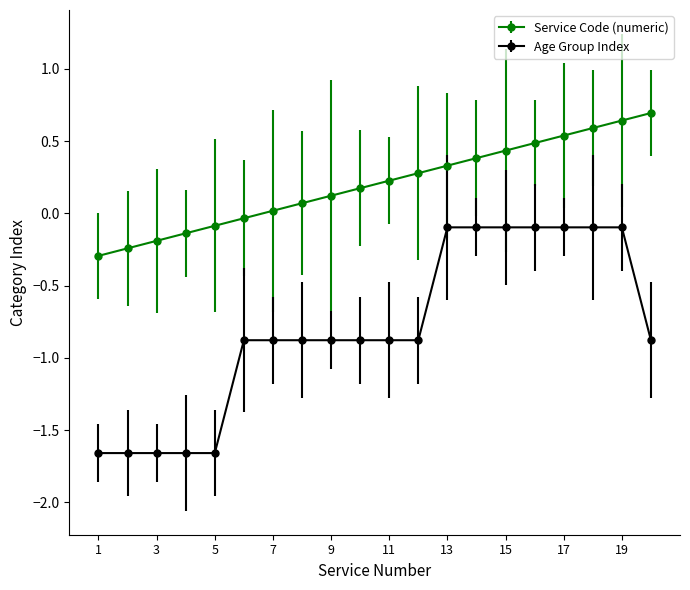

Which series has the largest range (max minus min)?

Age Group Index